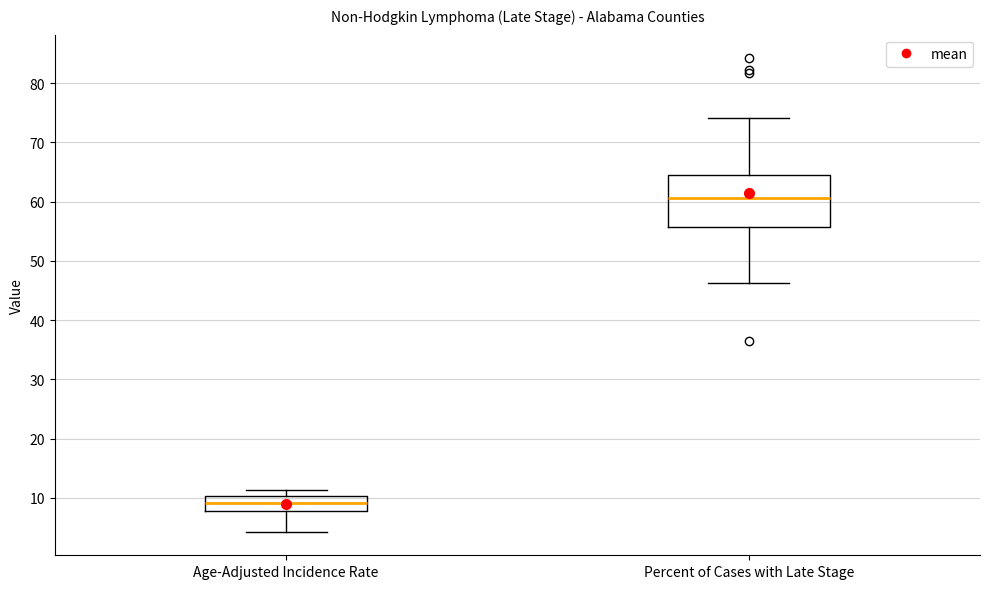

Reading left to right, read every box against the y-axis: the position of its median line, the range the box covers, and the ends of its whiskers. The values are not printed on the chart, so give them approximately, as read against the axis.

Age-Adjusted Incidence Rate: median 9, box 8 to 10, whiskers 4 to 11
Percent of Cases with Late Stage: median 61, box 56 to 64, whiskers 46 to 74